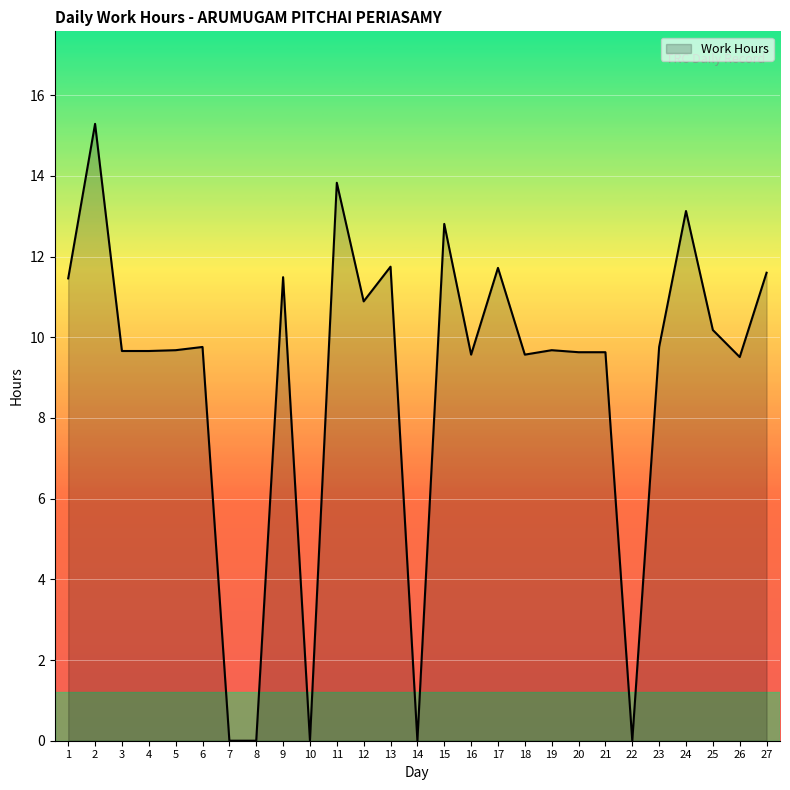

What is the maximum value shown in the chart?

15.3